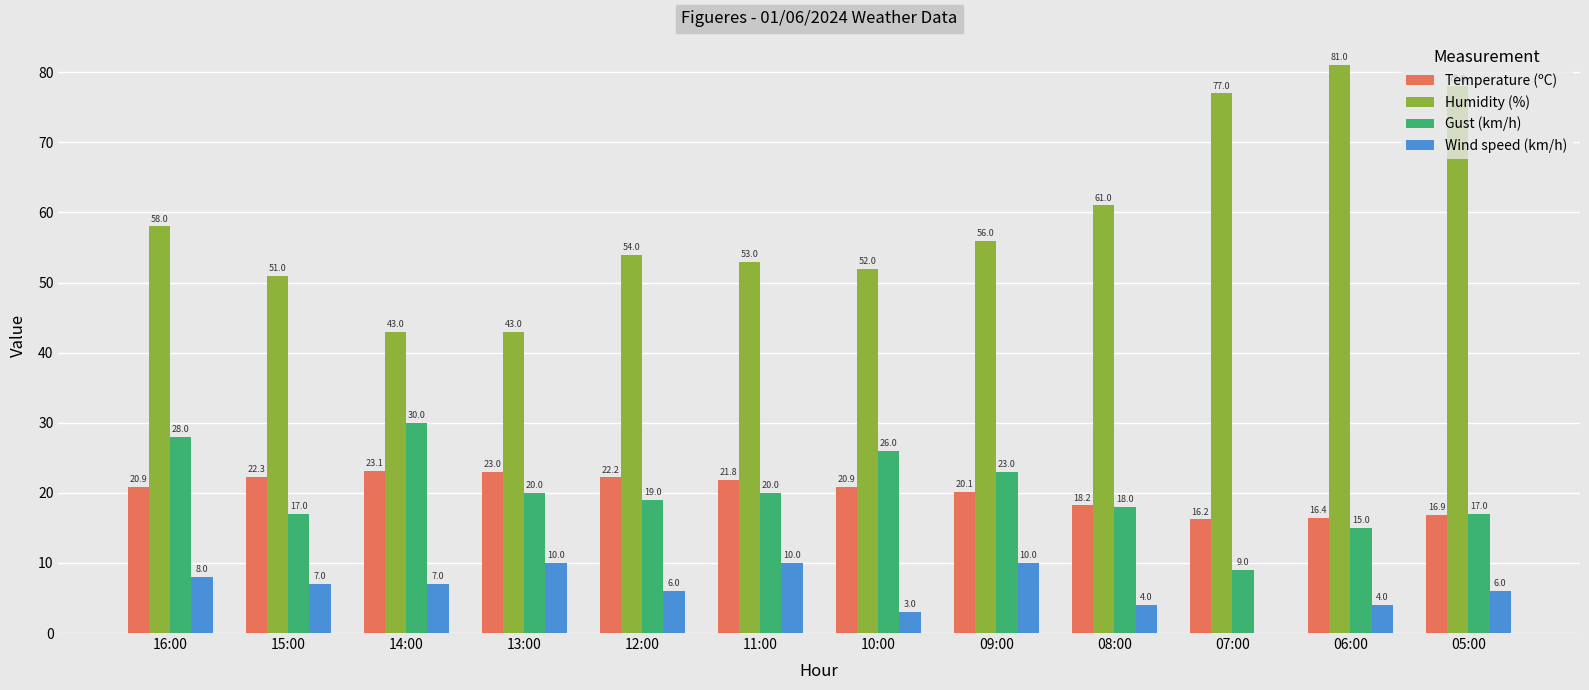

Which label corresponds to the largest value in the chart?

06:00